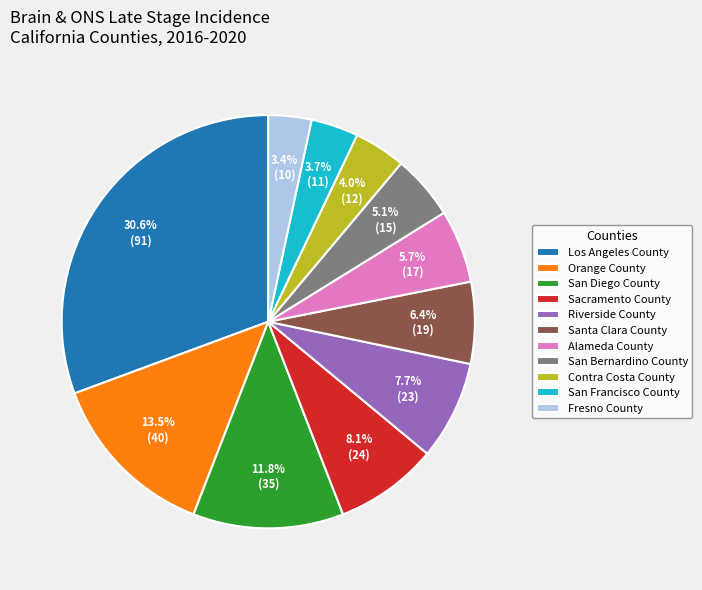

Which category has the biggest portion of the pie?

Los Angeles County